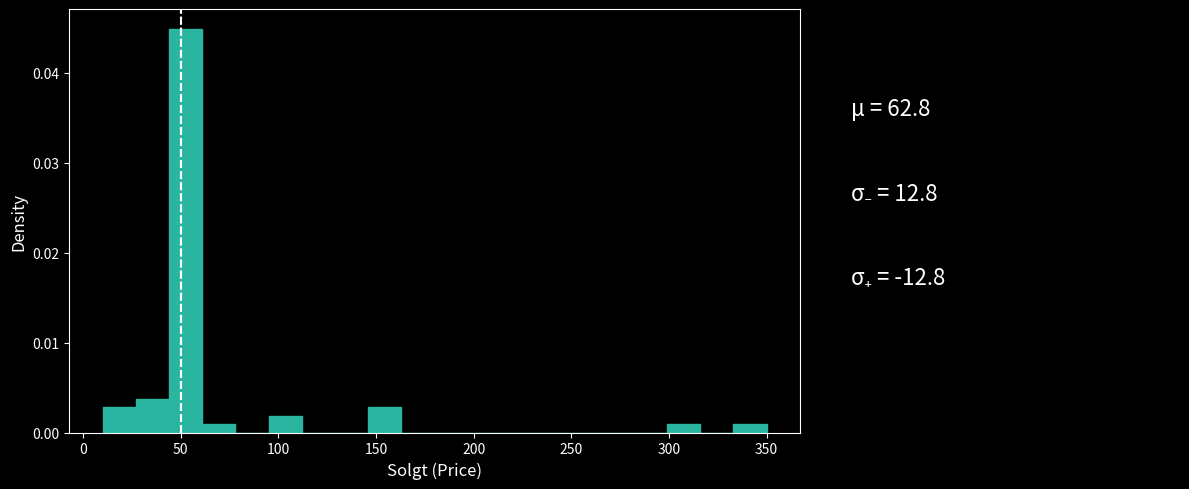

Around what value on the x-axis is the tallest bar? Give the approximate position of its centre, as read against the axis.

55